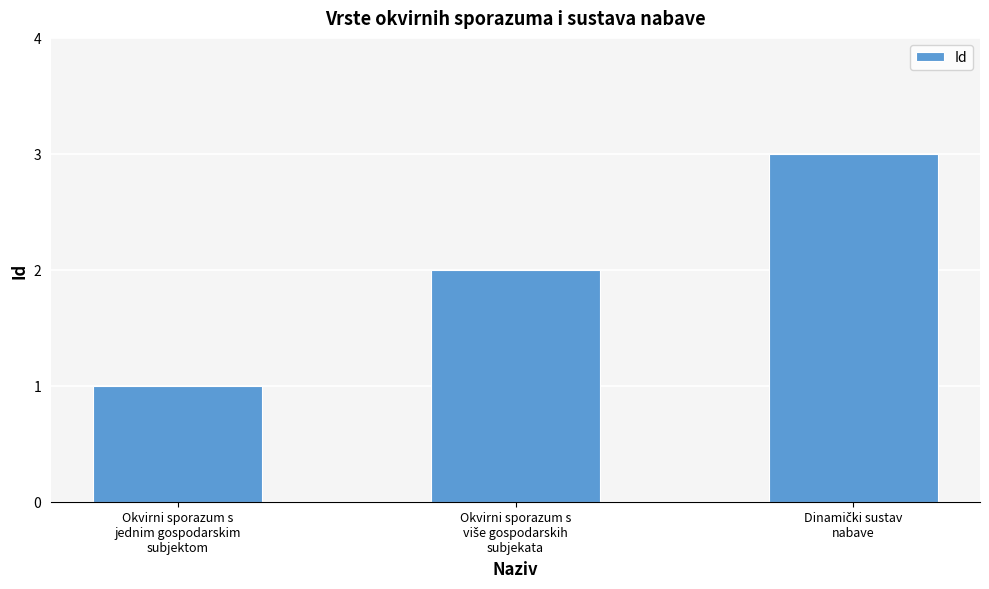

What is the sum of all values?

6